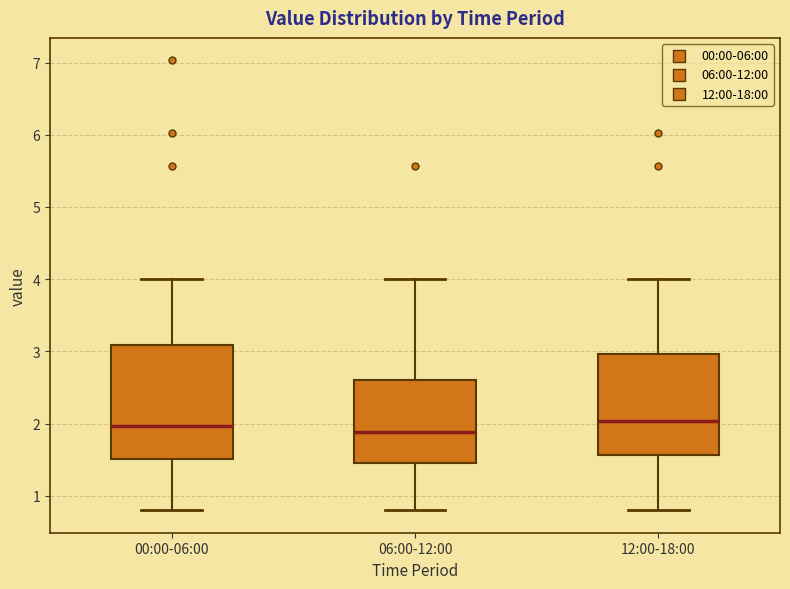

Where does the median line of the box for 06:00-12:00 sit on the y-axis? The values are not printed on the chart, so give them approximately, as read against the axis.

1.9